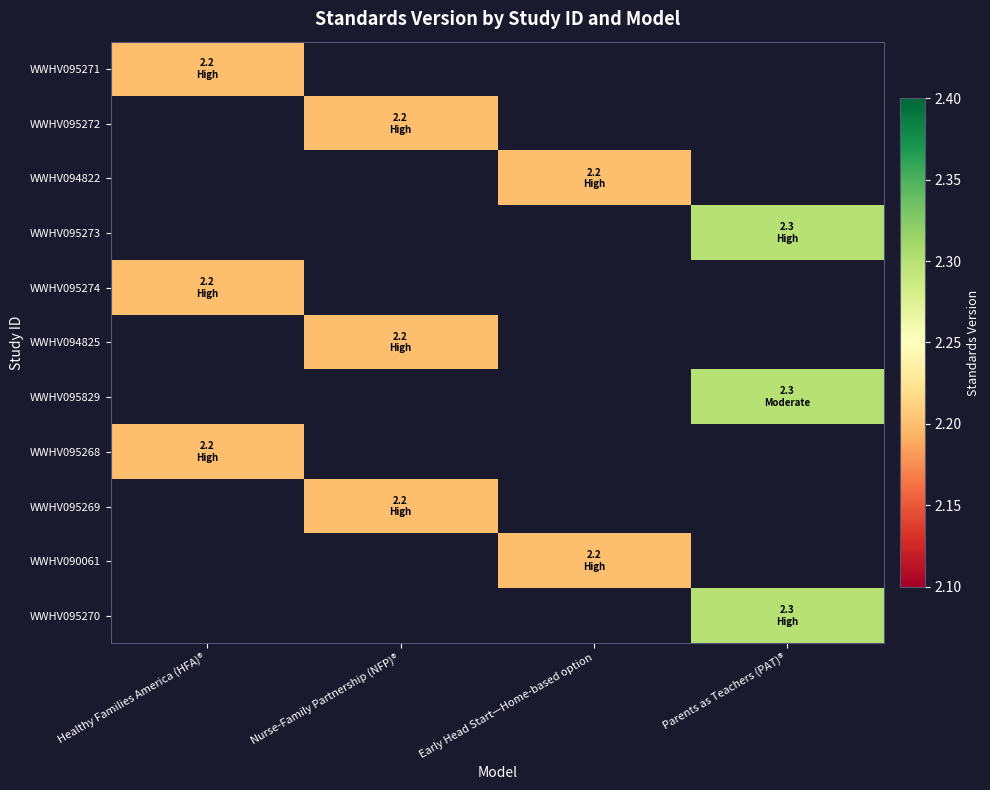

What is the minimum value for WWHV095271?

2.2